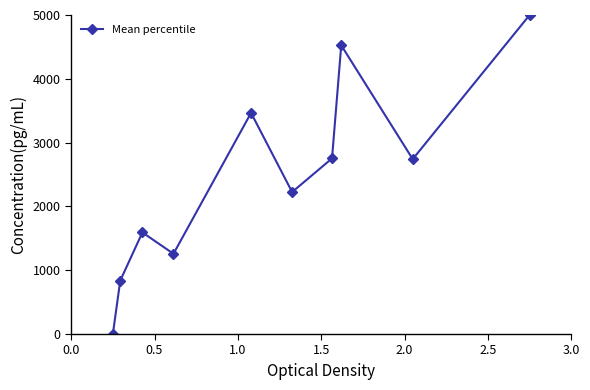

What is the value of the 6th point from the left?

2224.9